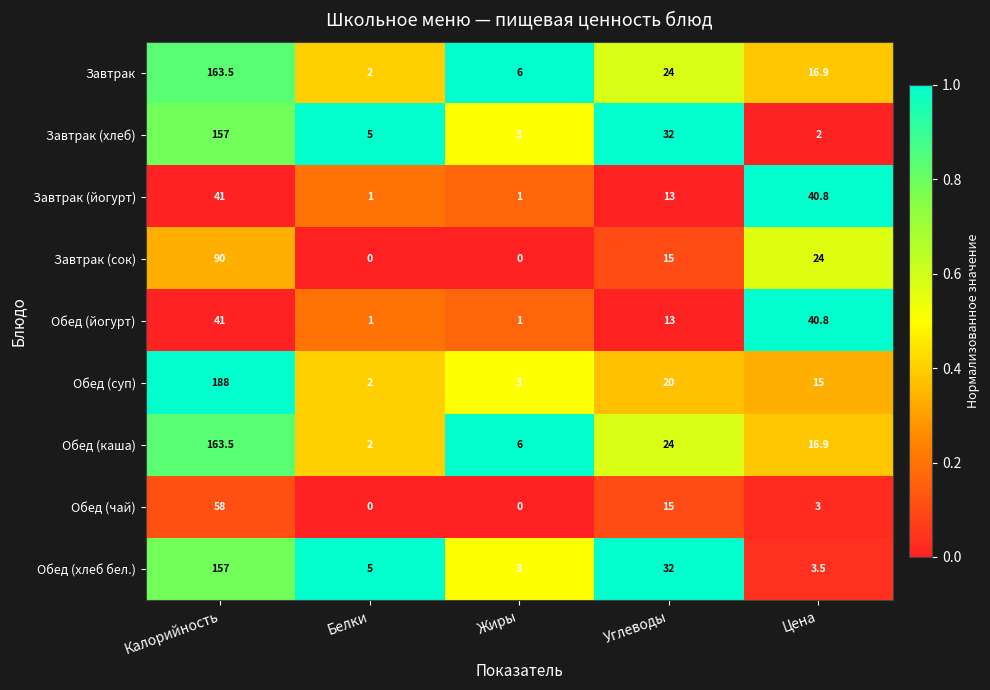

List the labels in order of Обед (каша) value, smallest first.

Белки, Жиры, Цена, Углеводы, Калорийность